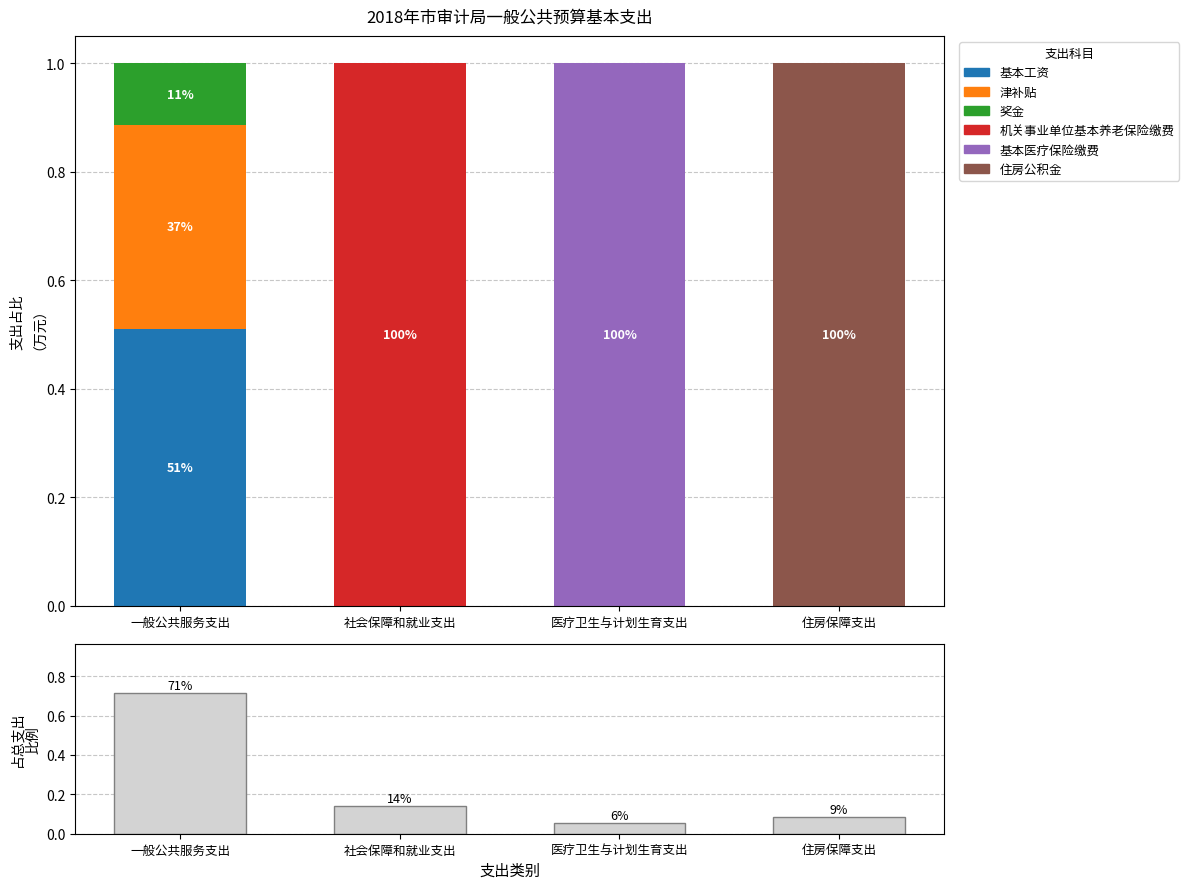

Rank the series by their maximum value, from highest to lowest.

机关事业单位基本养老保险缴费, 基本医疗保险缴费, 住房公积金, 基本工资, 津补贴, 奖金